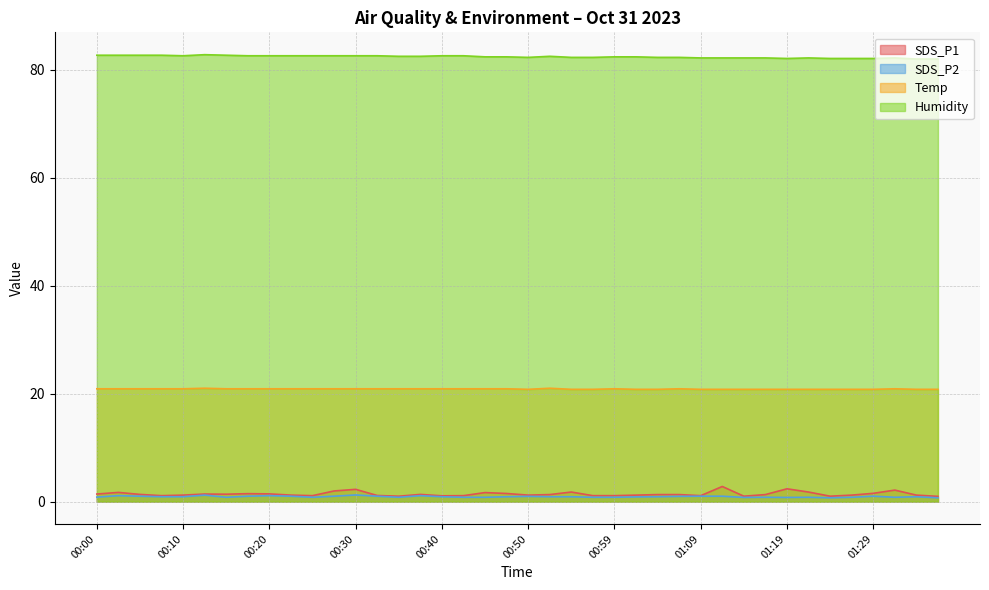

What is the difference between the maximum and minimum values in the Humidity series?

0.8